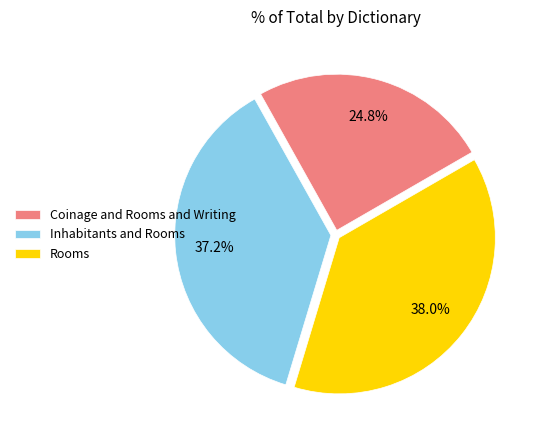

Which category has the biggest portion of the pie?

Rooms